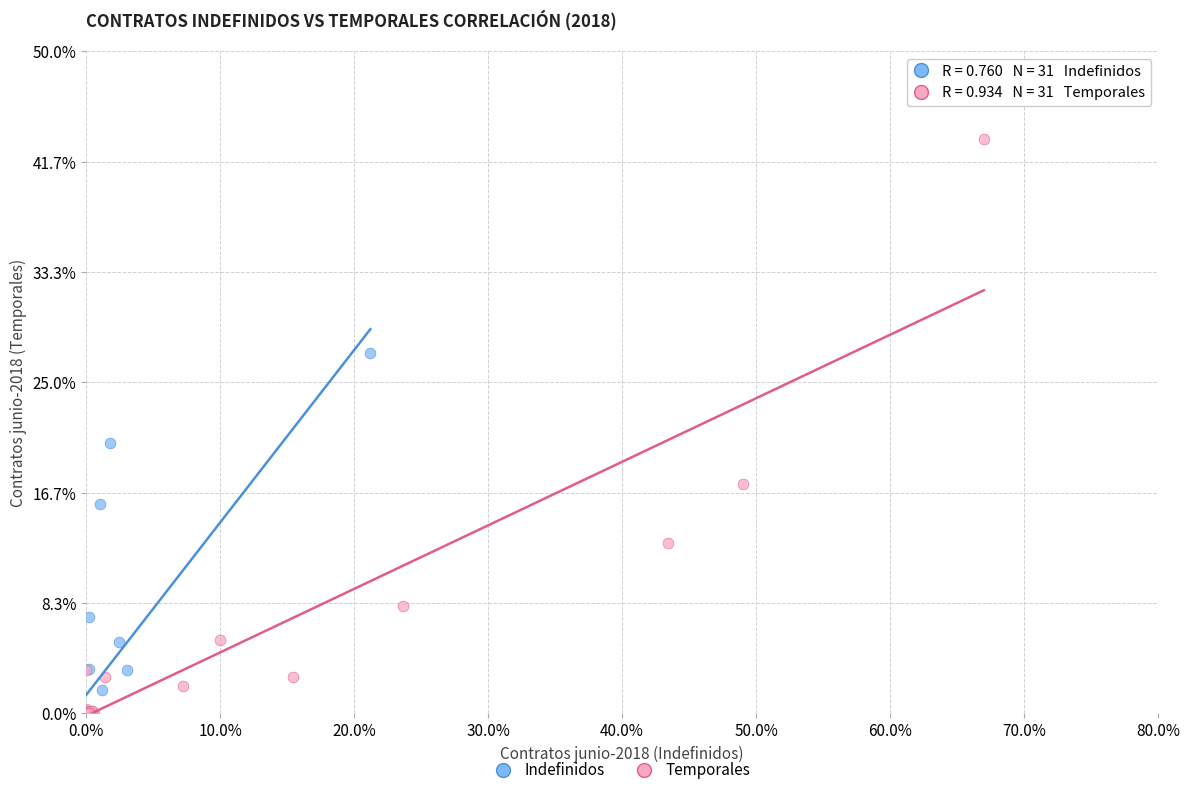

What are all the series names shown in the legend?

Indefinidos, Temporales